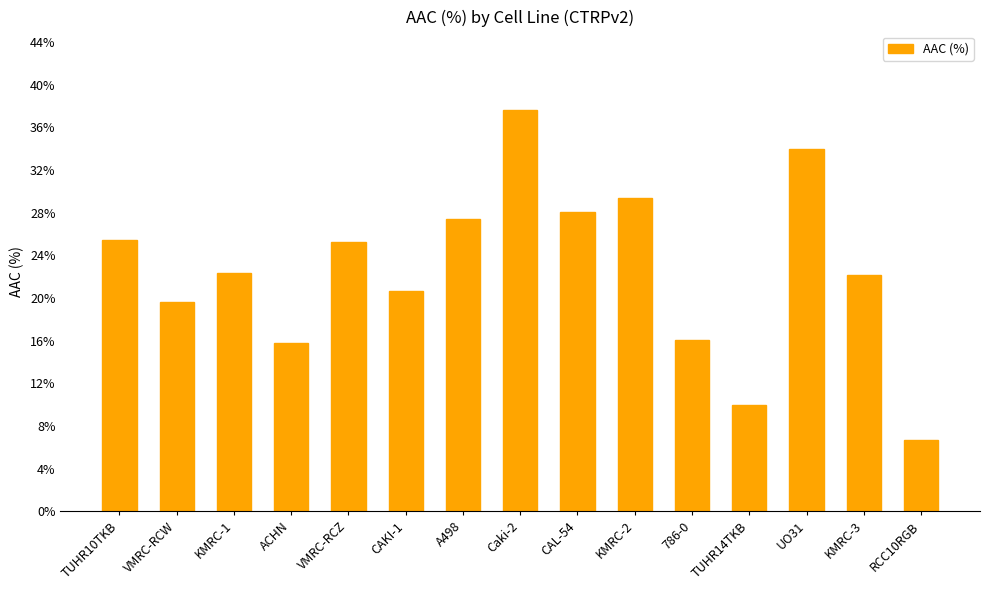

Reading left to right, transcribe all the data shown in this chart.

25.5	19.6	22.4	15.8	25.3	20.6	27.5	37.7	28.1	29.4	16.1	10.0	33.9	22.1	6.7